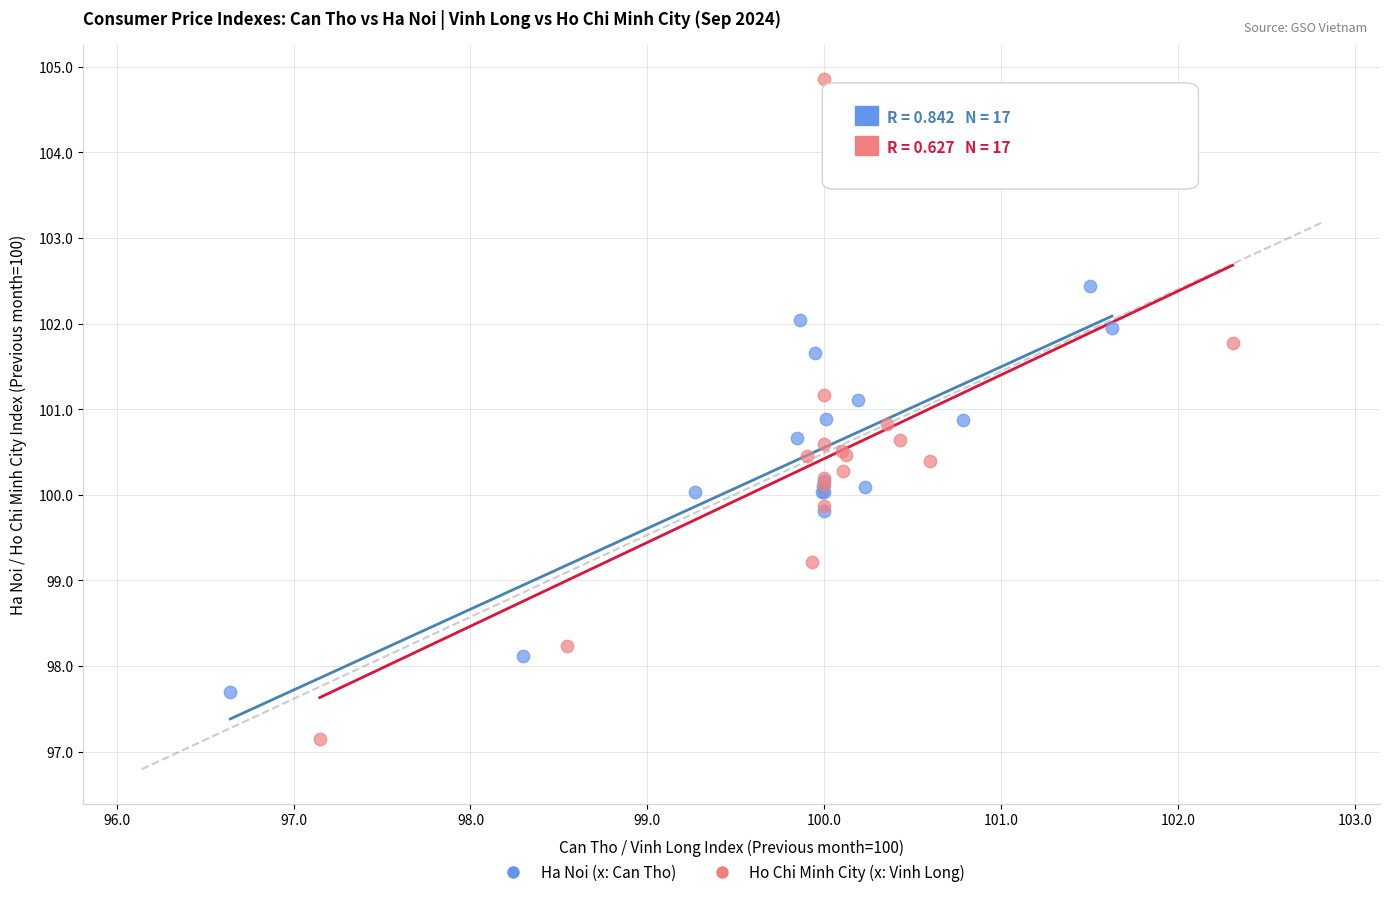

Which series has the widest spread of Y values?

Ho Chi Minh City (x: Vinh Long)